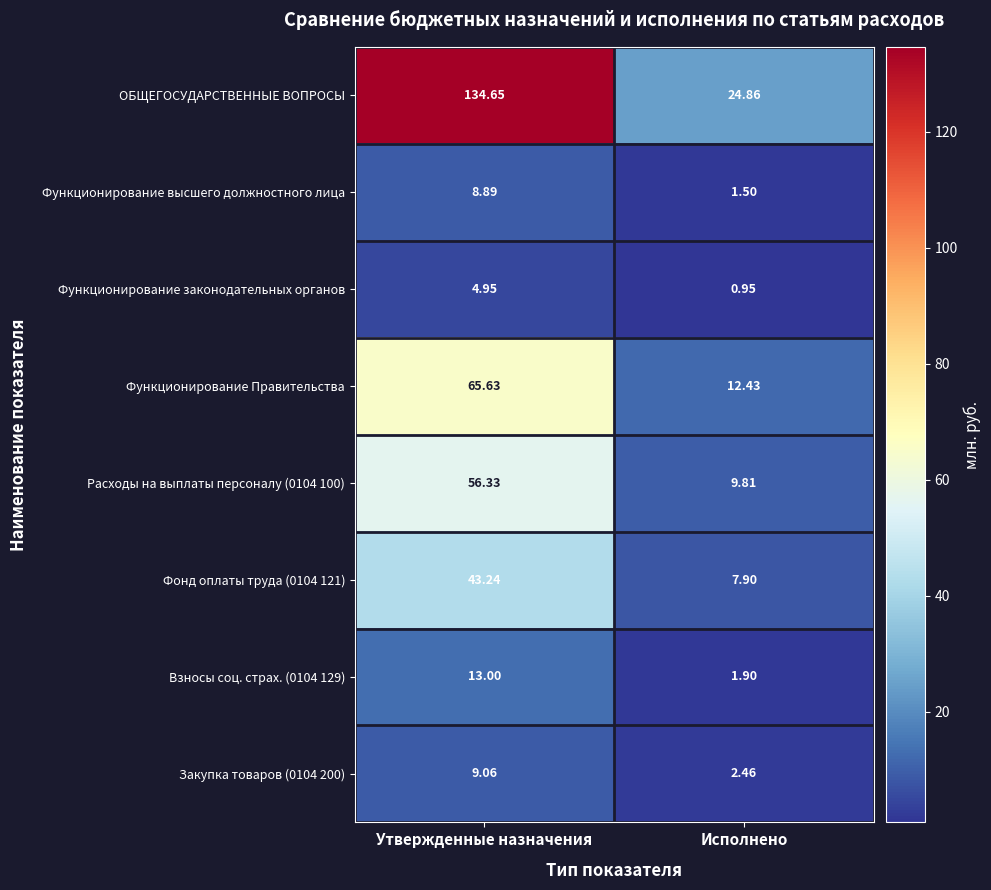

How many data points in Расходы на выплаты персоналу (0104 100) are above 56?

1